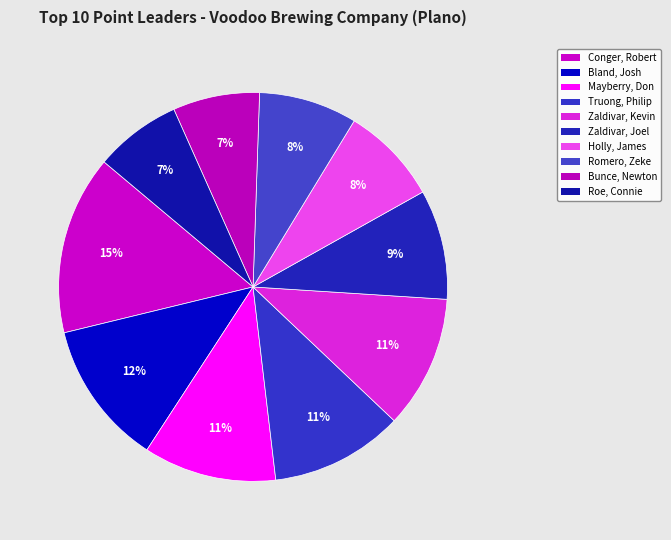

To the nearest percent, what percentage of the pie is Romero, Zeke?

8%